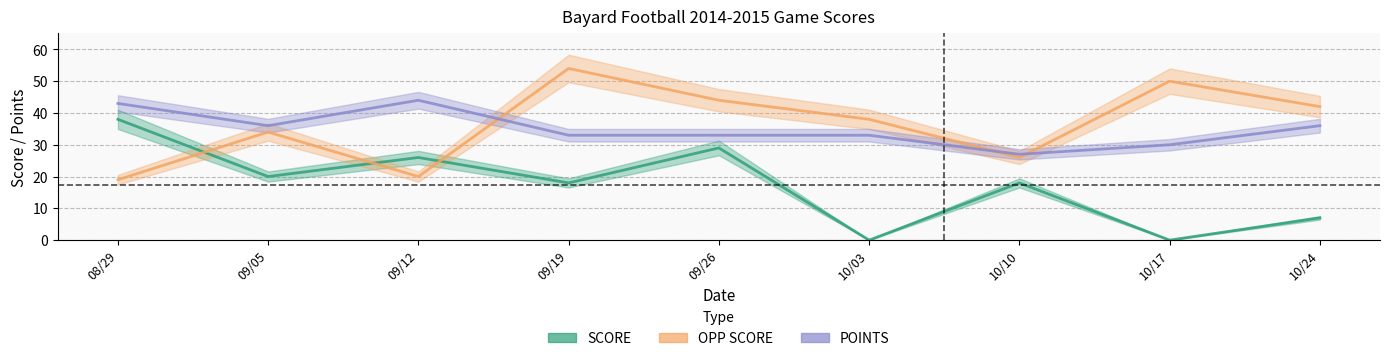

At which category does POINTS reach its first local peak?

09/12